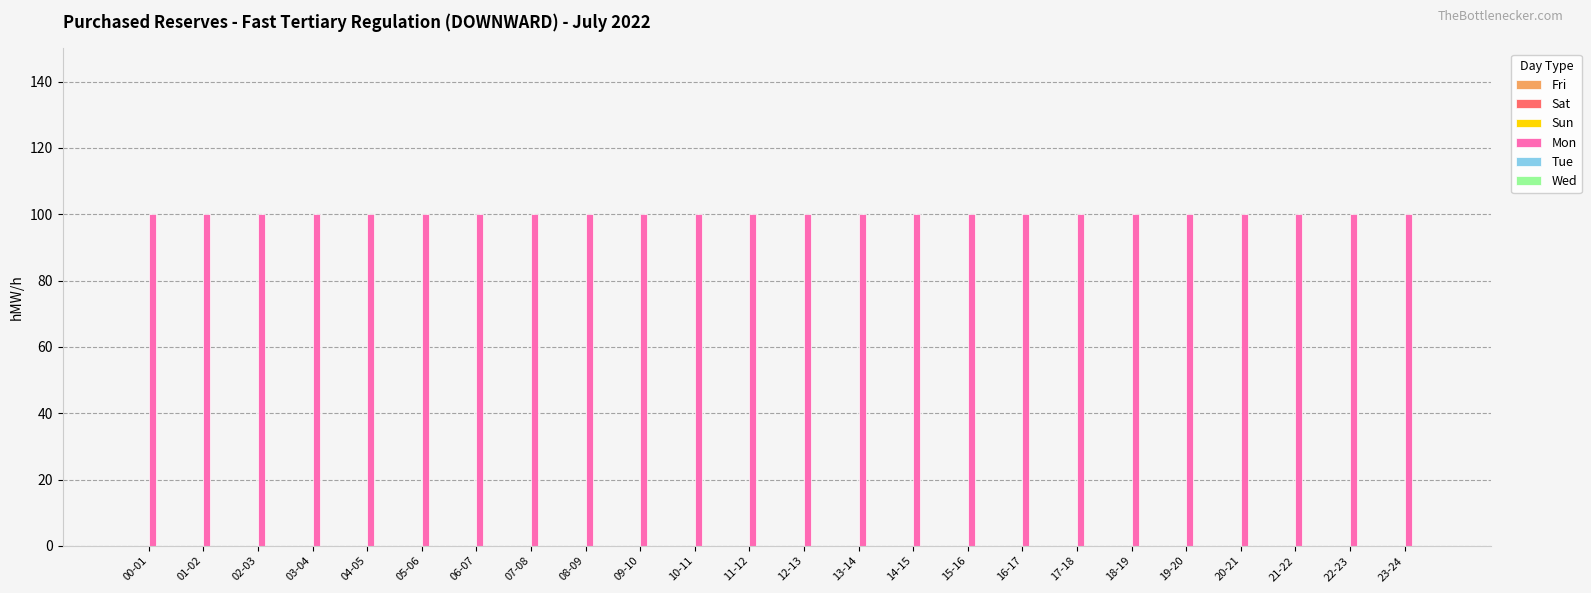

Is it true that Sat equals 0 at 00-01?

True